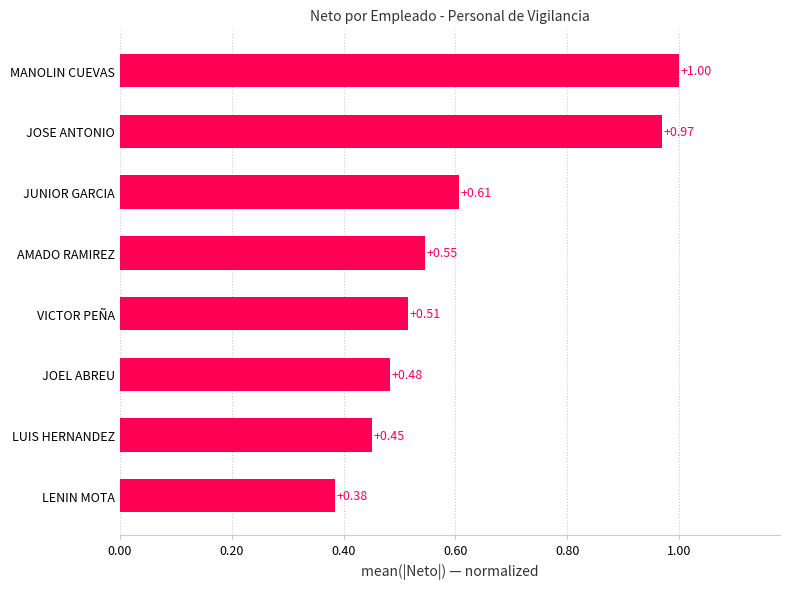

List the labels in order of value, smallest first.

LENIN MOTA, LUIS HERNANDEZ, JOEL ABREU, VICTOR PEÑA, AMADO RAMIREZ, JUNIOR GARCIA, JOSE ANTONIO, MANOLIN CUEVAS